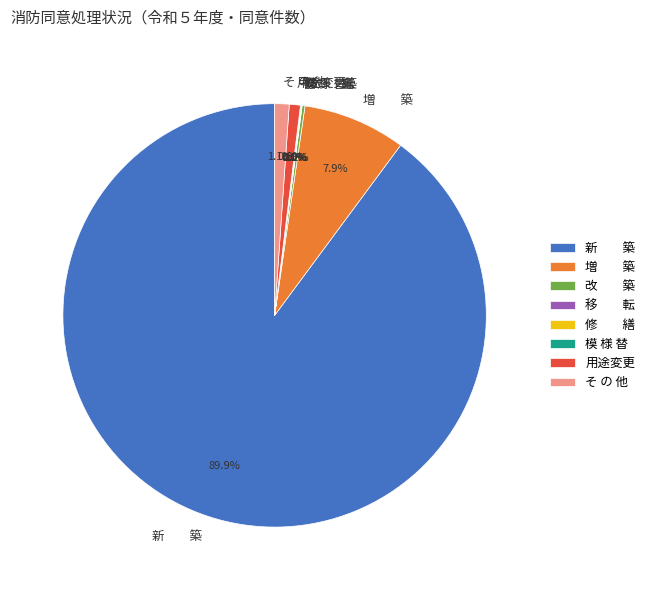

To the nearest percent, what is the difference between the largest and smallest slice percentages?

90%